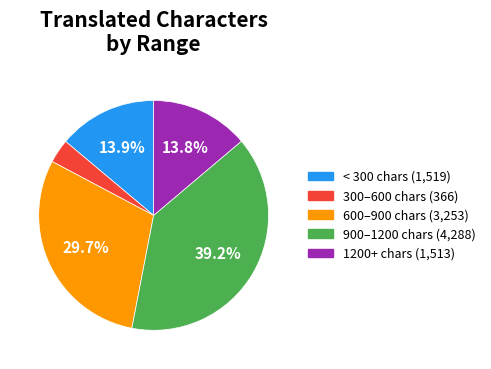

Does any single category account for the majority?

No